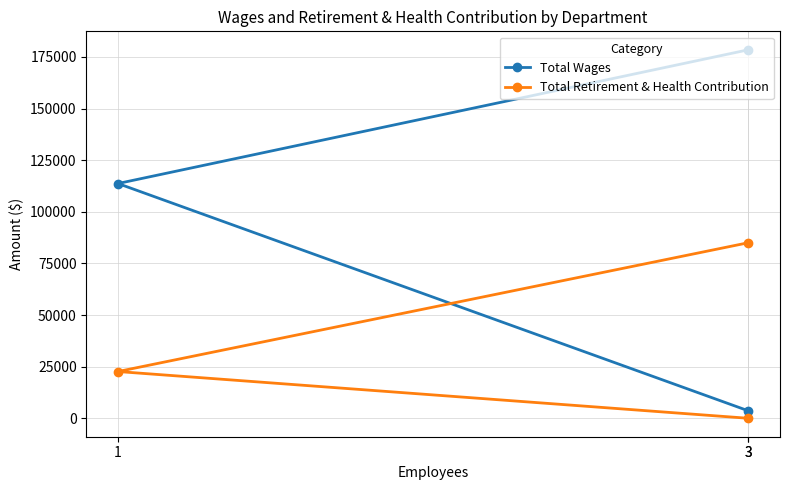

Does the chart display data point markers on the line(s)?

Yes